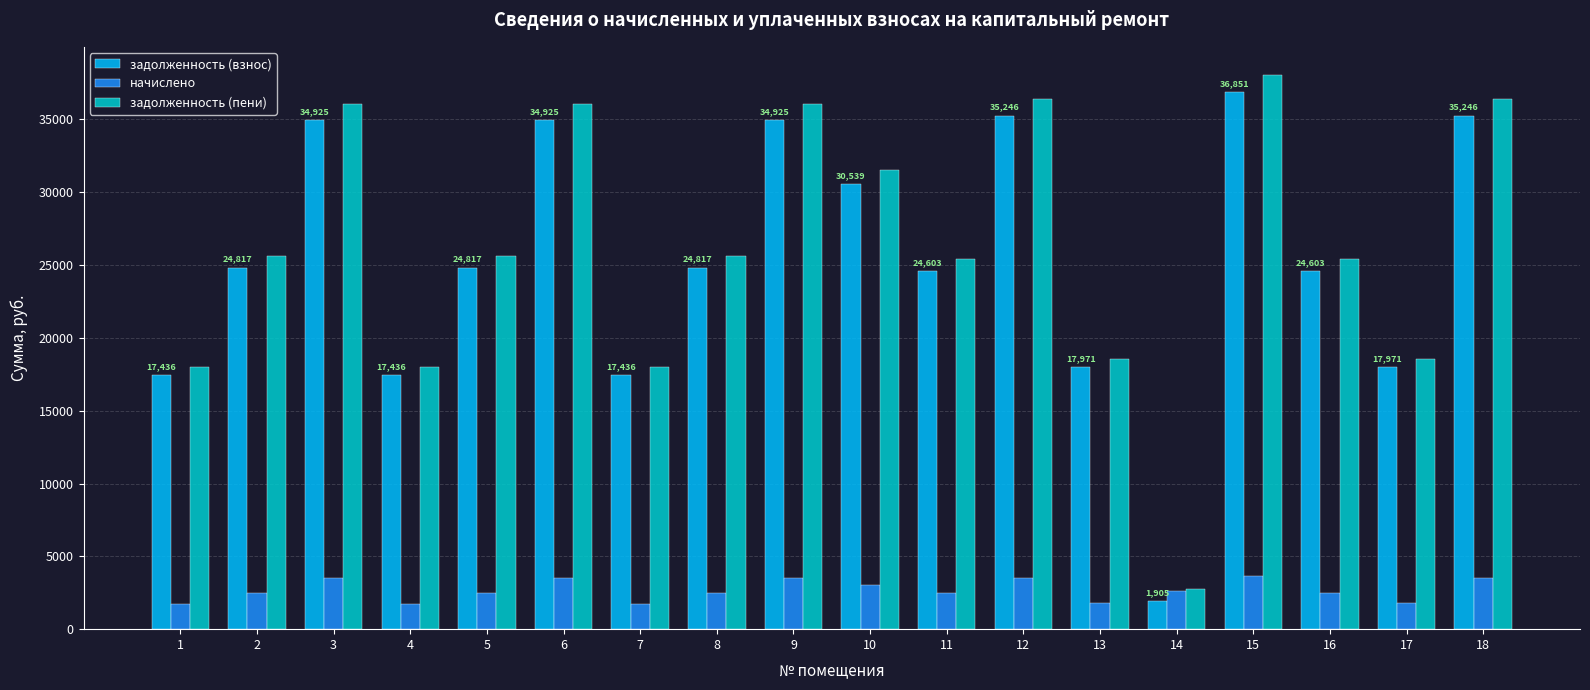

Is it true that начислено equals 3042.3 at 10?

True